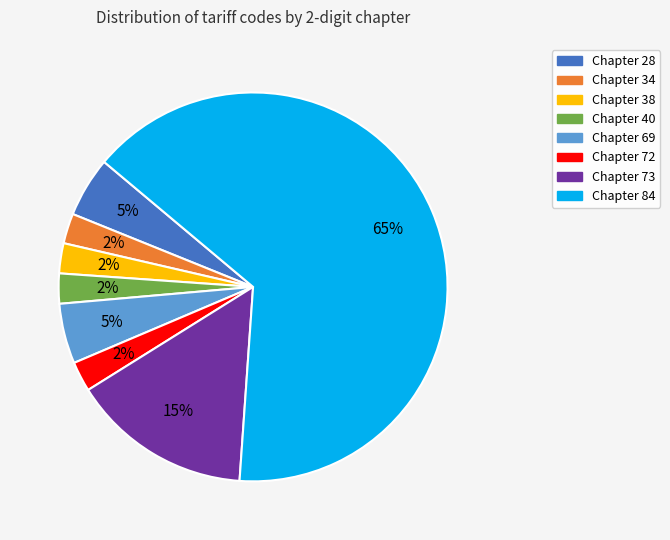

To the nearest percent, what is the average slice percentage?

12%